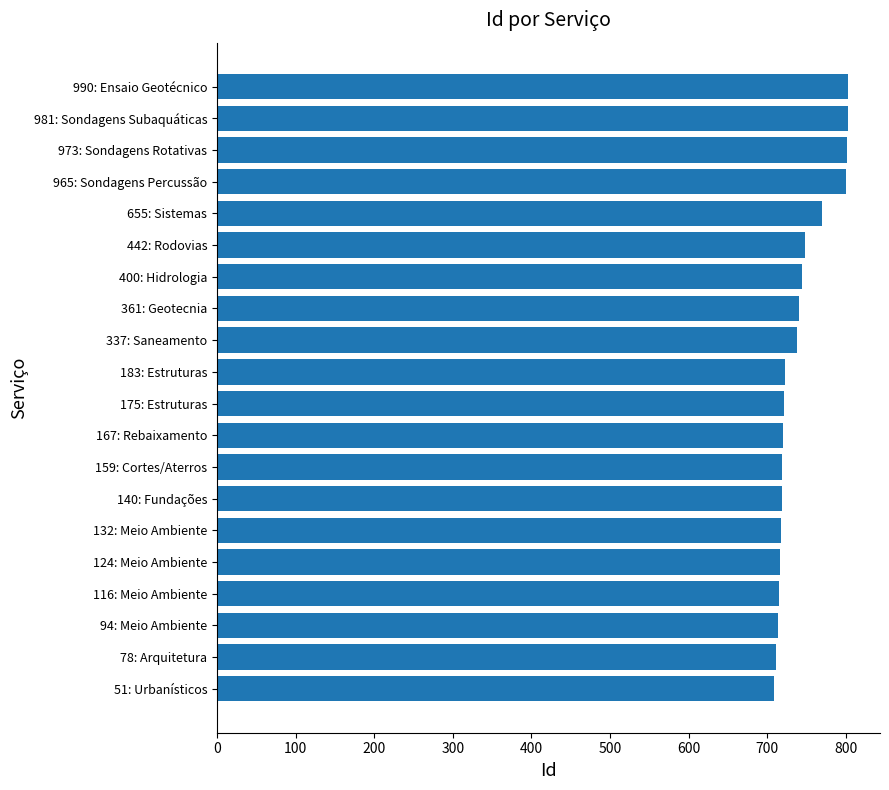

How many data points are less than 722?

10